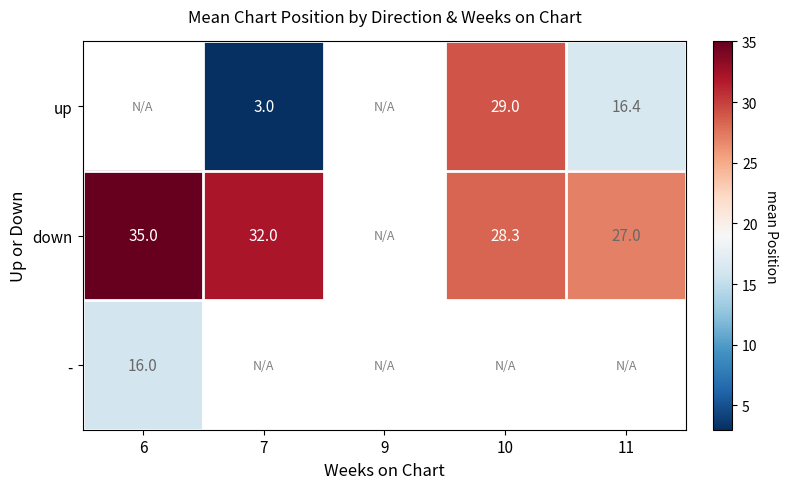

What is the difference between the down values at 7 and 6?

3.0